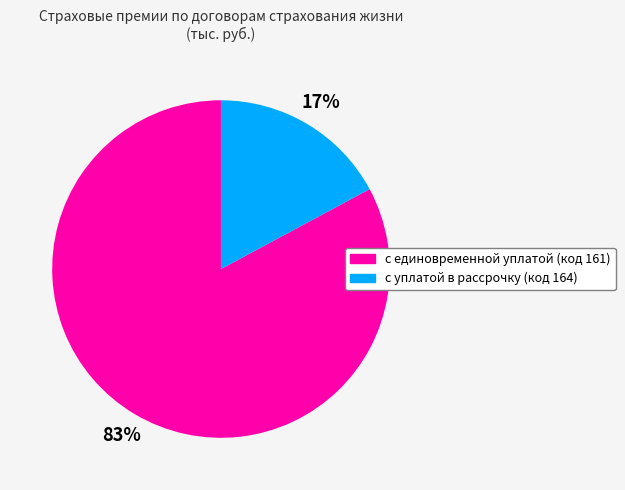

Is there a majority slice in this chart?

Yes